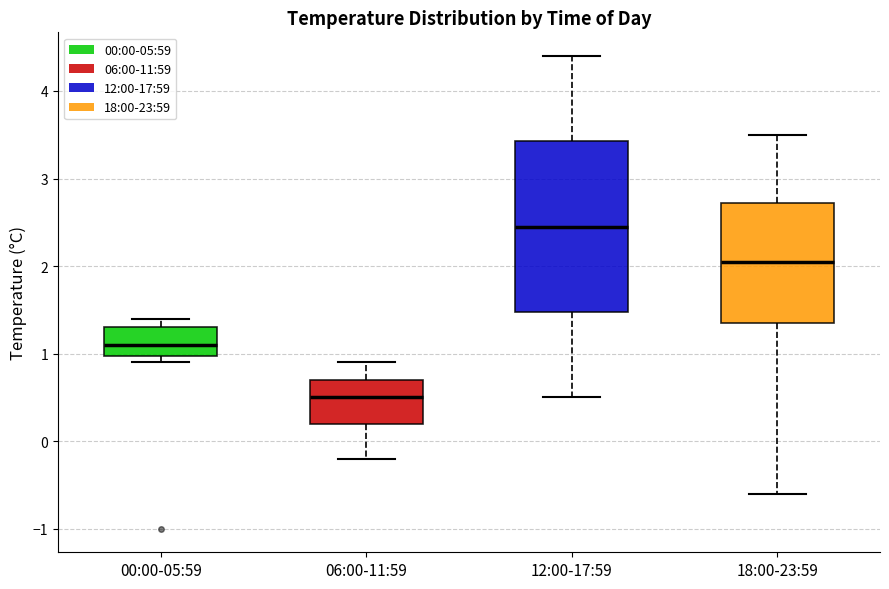

Reading left to right, read every box against the y-axis: the position of its median line, the range the box covers, and the ends of its whiskers. The values are not printed on the chart, so give them approximately, as read against the axis.

00:00-05:59: median 1.1, box 1.0 to 1.3, whiskers 0.9 to 1.4
06:00-11:59: median 0.5, box 0.2 to 0.7, whiskers -0.2 to 0.9
12:00-17:59: median 2.5, box 1.5 to 3.4, whiskers 0.5 to 4.4
18:00-23:59: median 2.1, box 1.4 to 2.7, whiskers -0.6 to 3.5